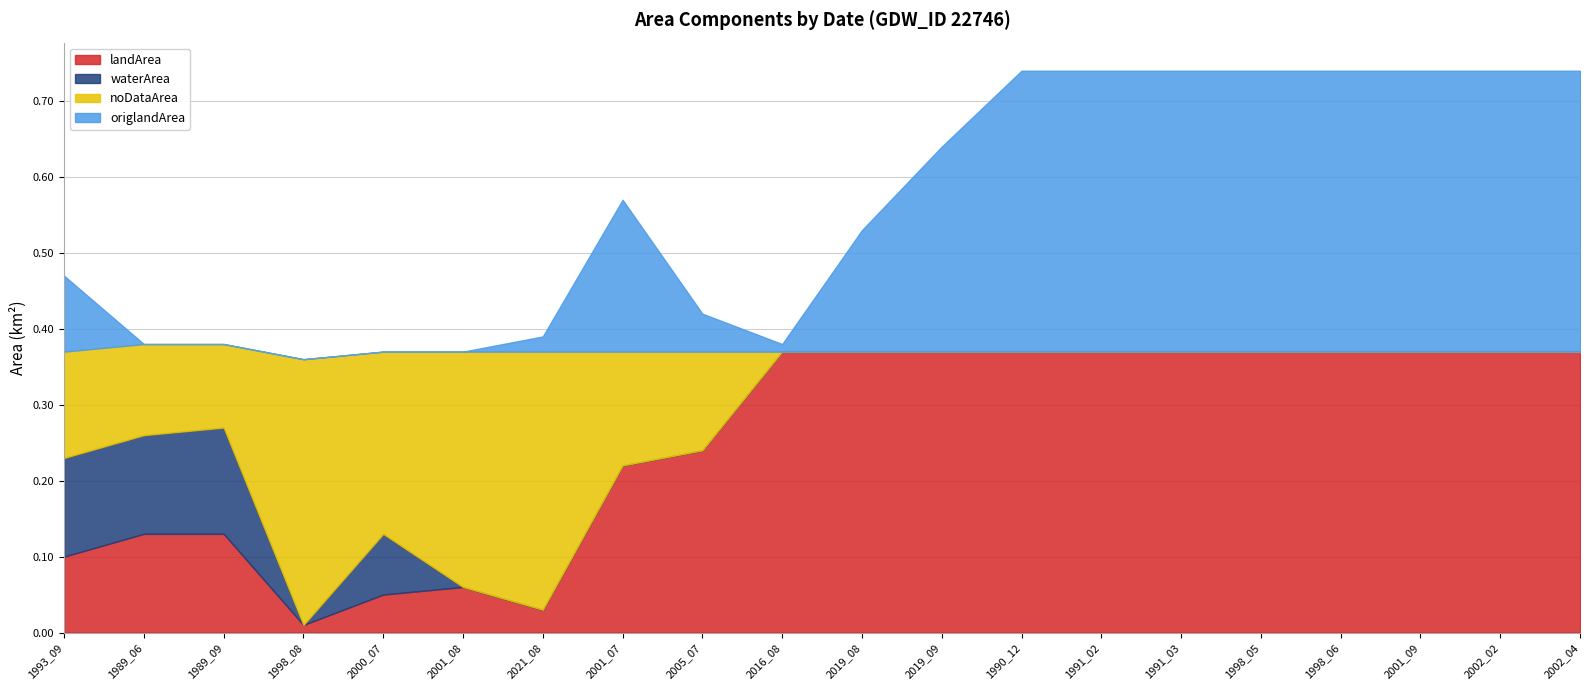

What is the label of the 5th point from the left?

2000_07